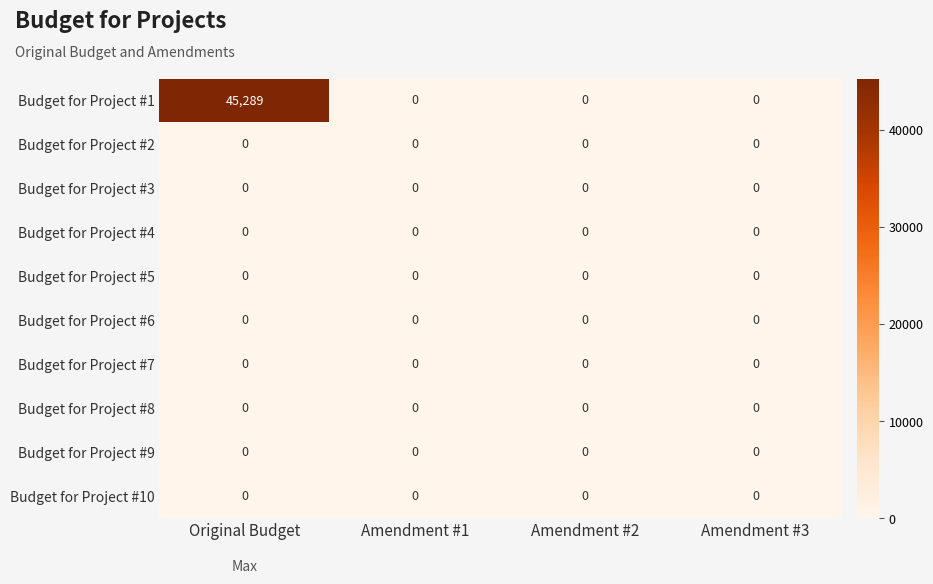

At how many categories does at least one series exceed 5391?

1